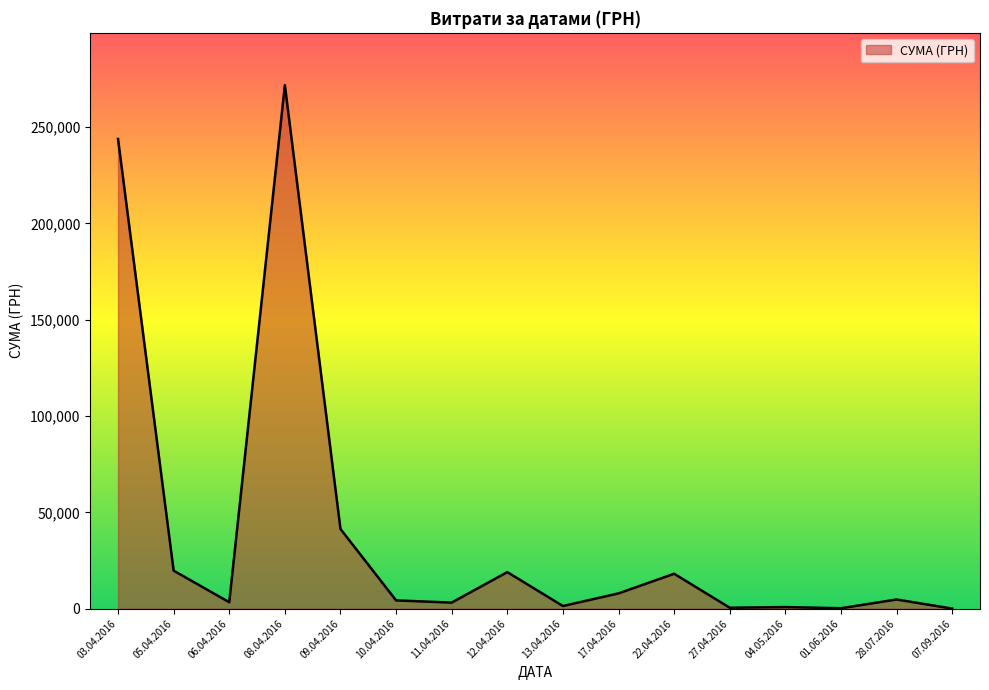

Is it true that the value at 05.04.2016 is 29874.8?

False